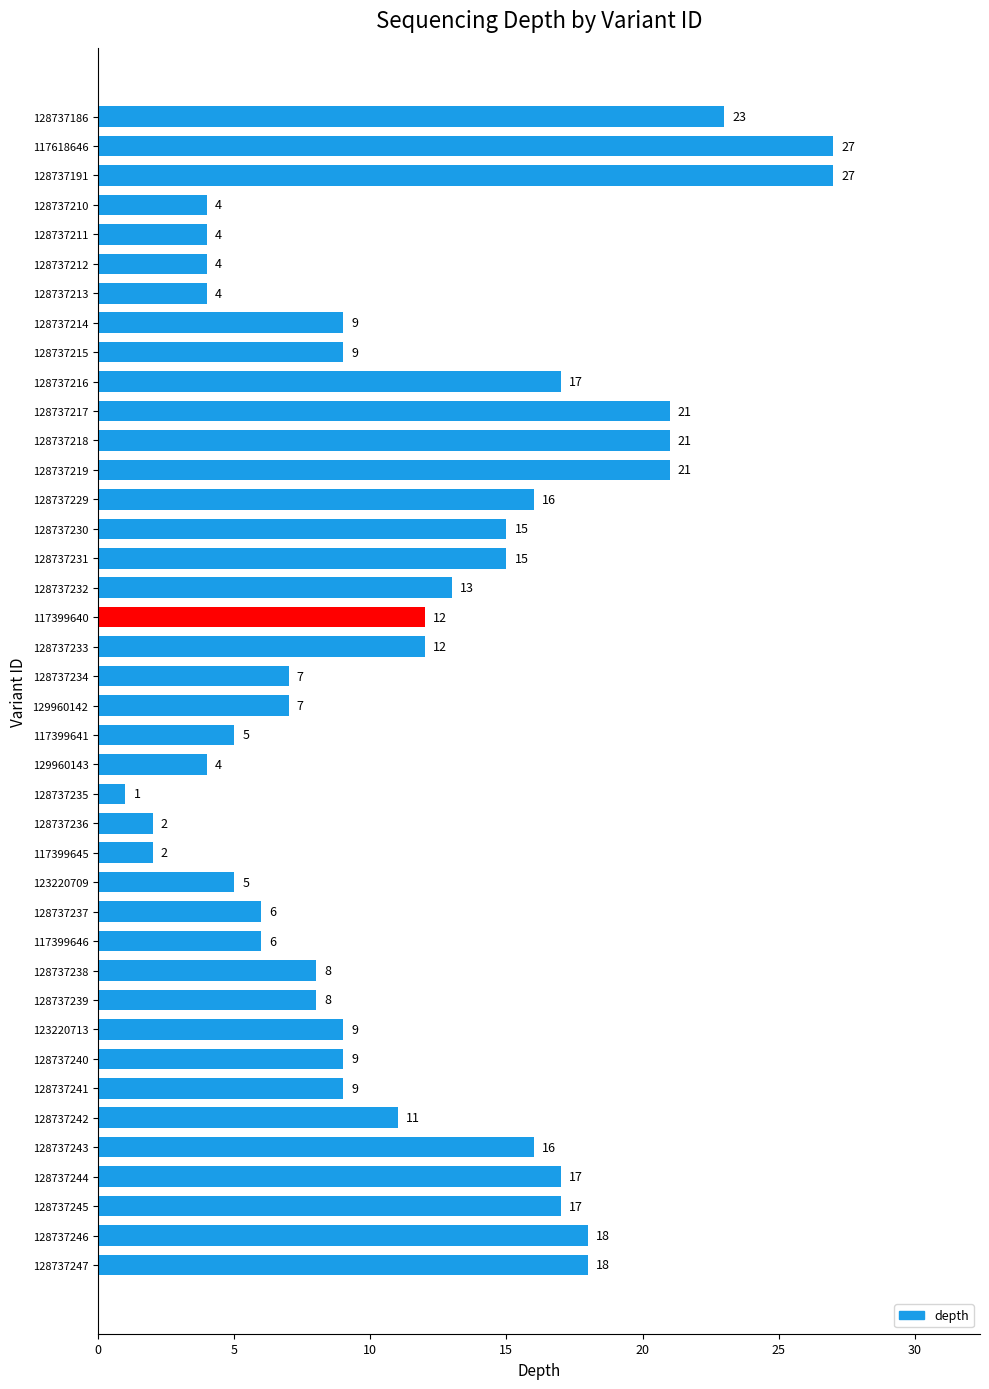

Reading bottom to top, what are all the values shown in this chart?

128737247=18	128737246=18	128737245=17	128737244=17	128737243=16	128737242=11	128737241=9	128737240=9	123220713=9	128737239=8	128737238=8	117399646=6	128737237=6	123220709=5	117399645=2	128737236=2	128737235=1	129960143=4	117399641=5	129960142=7	128737234=7	128737233=12	117399640=12	128737232=13	128737231=15	128737230=15	128737229=16	128737219=21	128737218=21	128737217=21	128737216=17	128737215=9	128737214=9	128737213=4	128737212=4	128737211=4	128737210=4	128737191=27	117618646=27	128737186=23